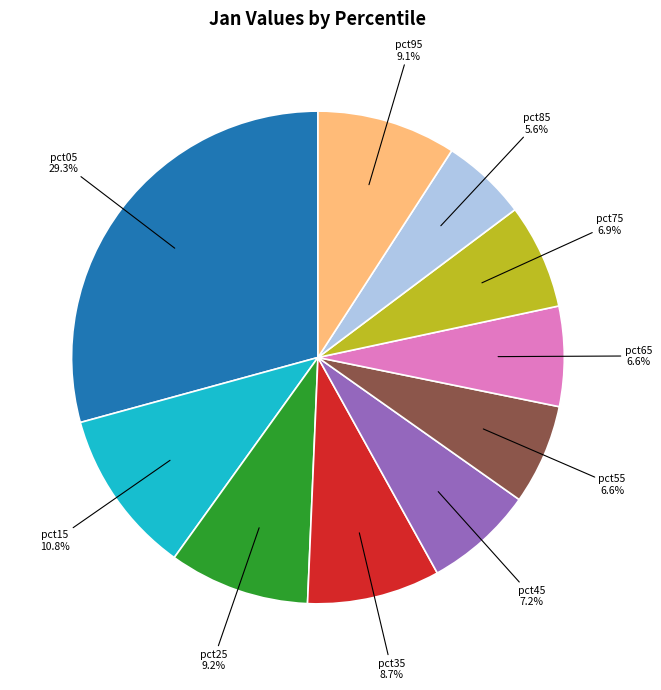

Is there a majority slice in this chart?

No